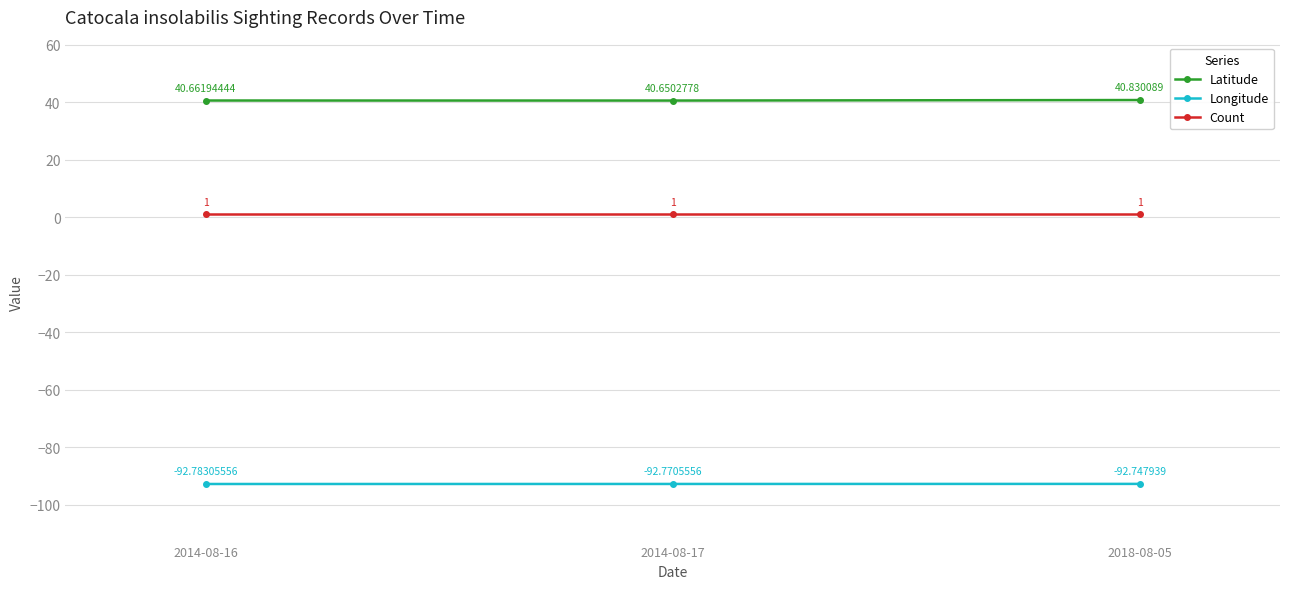

What position from the right is 2014-08-17?

2